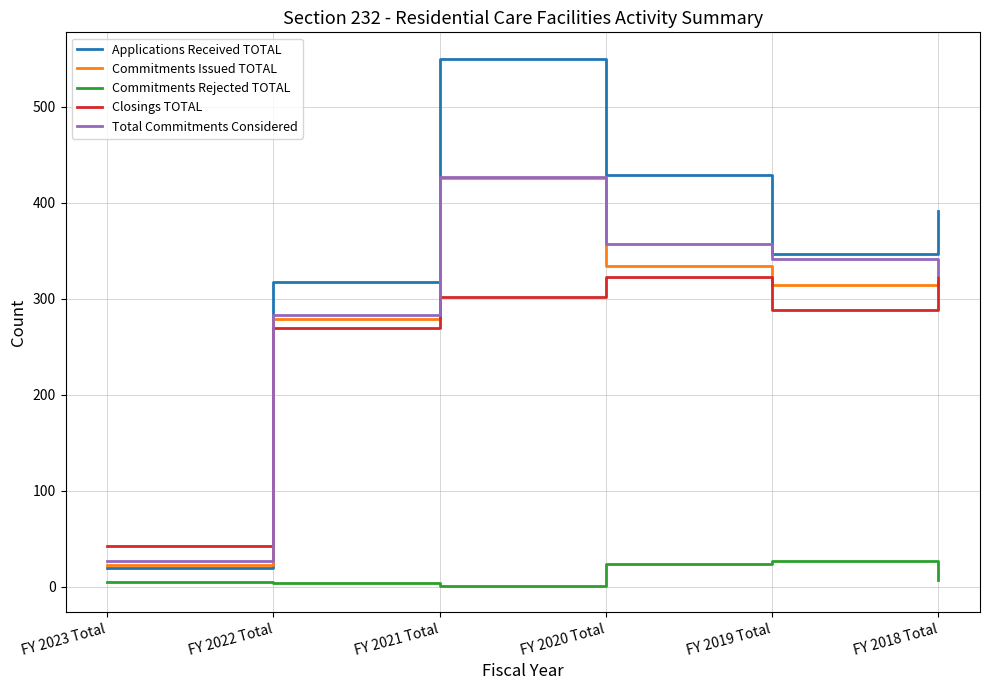

What are all the series names shown in the legend?

Applications Received TOTAL, Commitments Issued TOTAL, Commitments Rejected TOTAL, Closings TOTAL, Total Commitments Considered